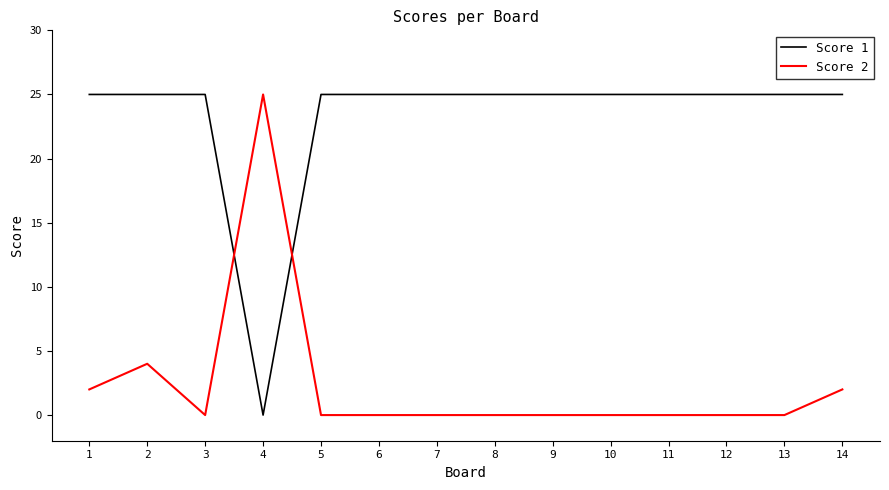

What are all the series names shown in the legend?

Score 1, Score 2